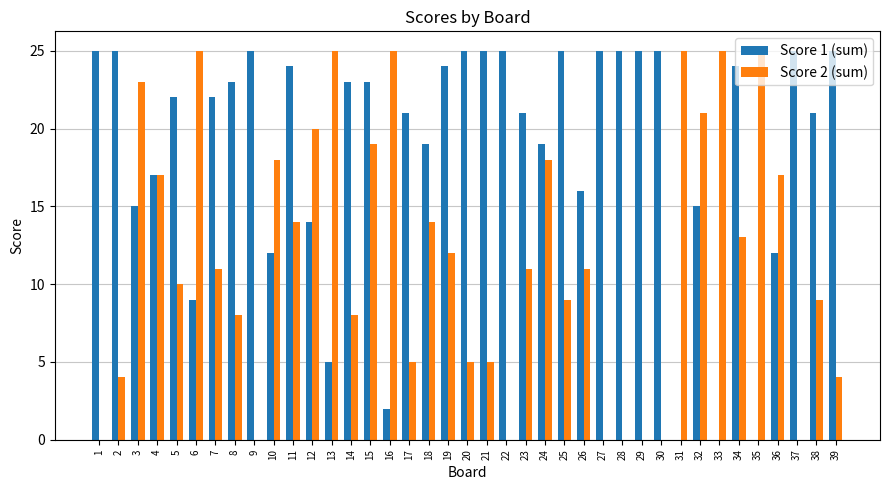

What is the difference between the Score 2 (sum) values at 32 and 21?

16